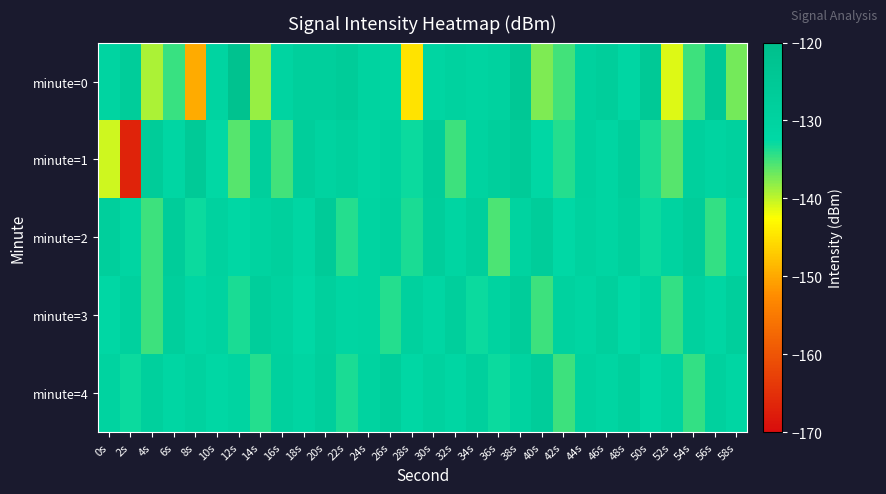

At which category is the sum across all series the highest?

38s